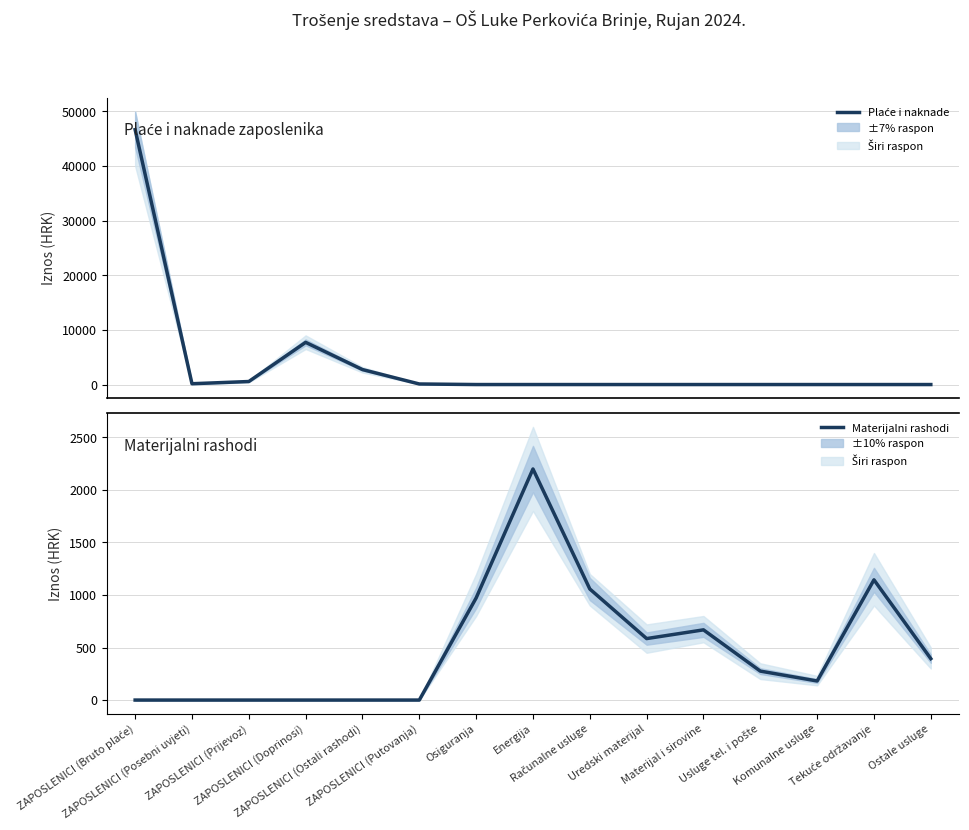

Is it true that Materijalni rashodi equals 1372.0 at ZAPOSLENICI (Ostali rashodi)?

False